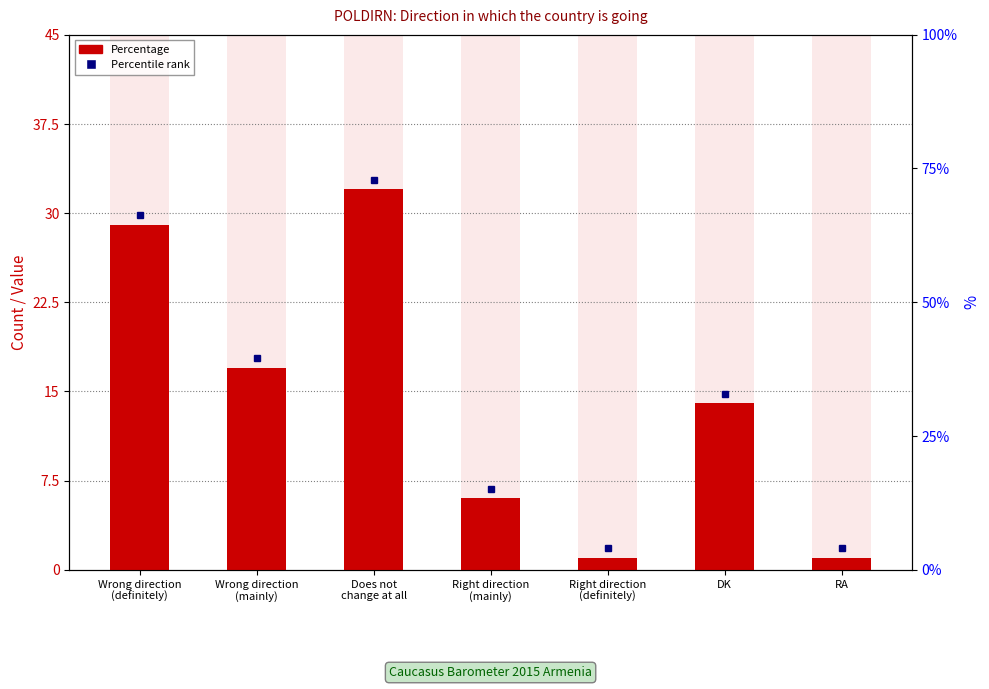

What is the value of the 3rd bar from the left?

32